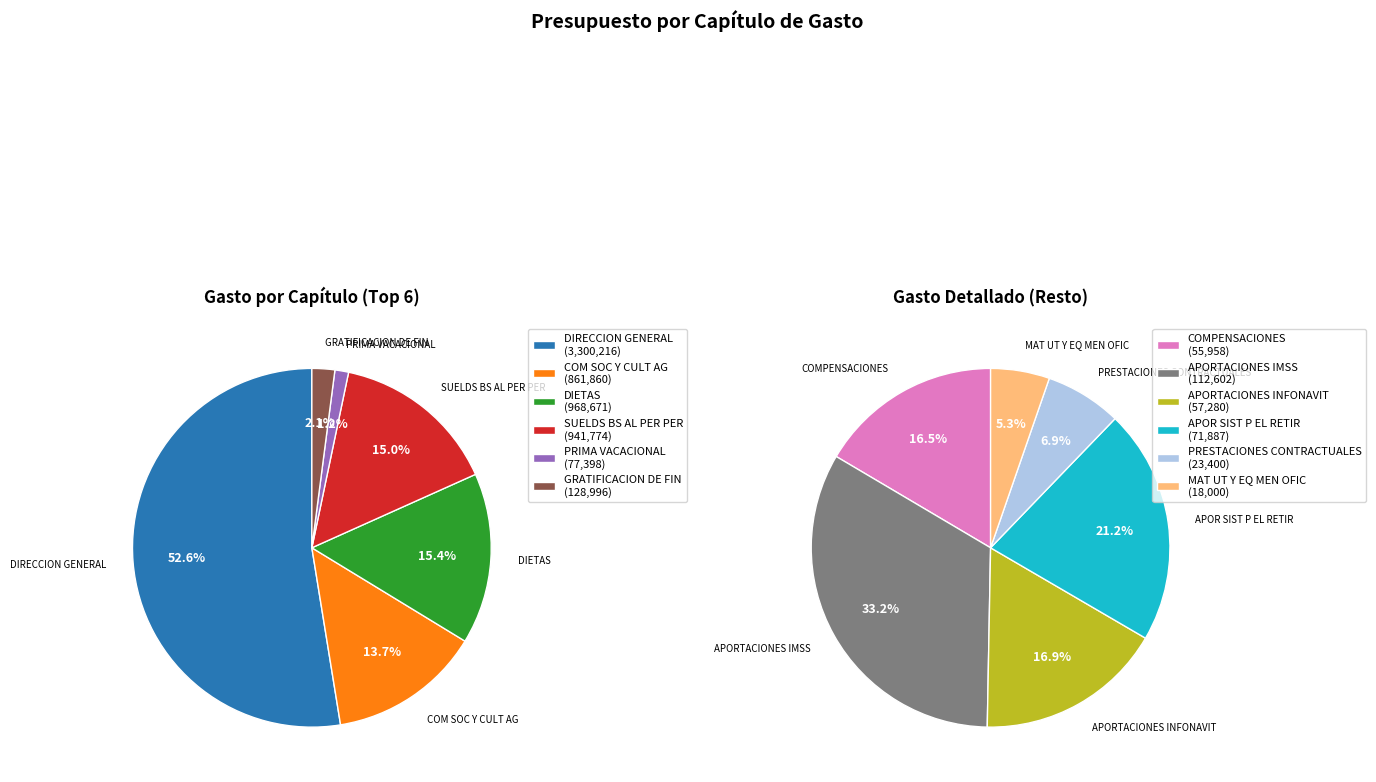

How much of the chart is everything except MAT UT Y EQ MEN OFIC?

99.7%